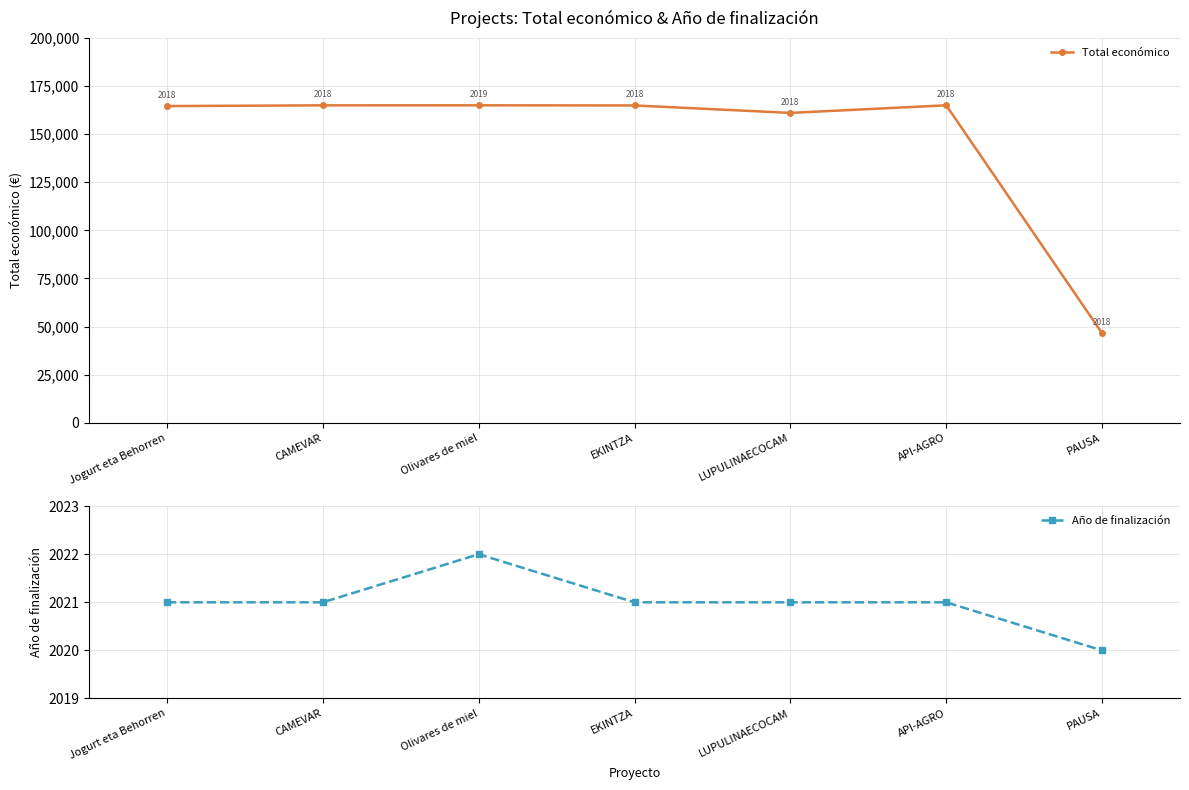

True or false: Total económico and Año de finalización intersect in this chart.

False